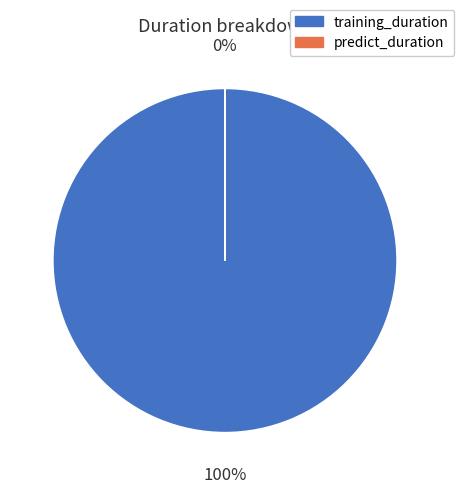

Is there any slice that represents more than half of the pie?

Yes